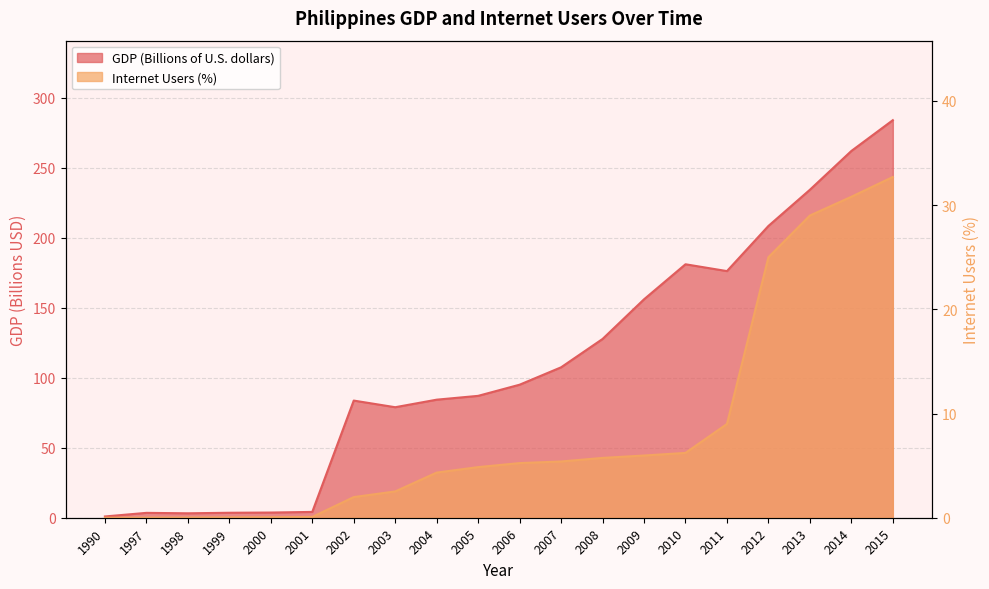

Which has a higher value, 2000 or 2011?

2011